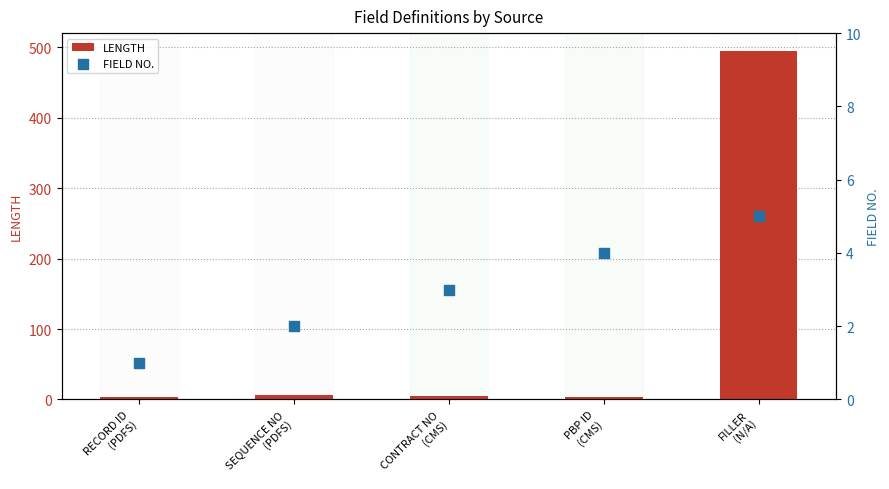

Is the value of FIELD NO. at CONTRACT NO
(CMS) greater than the value of LENGTH at CONTRACT NO
(CMS)?

No